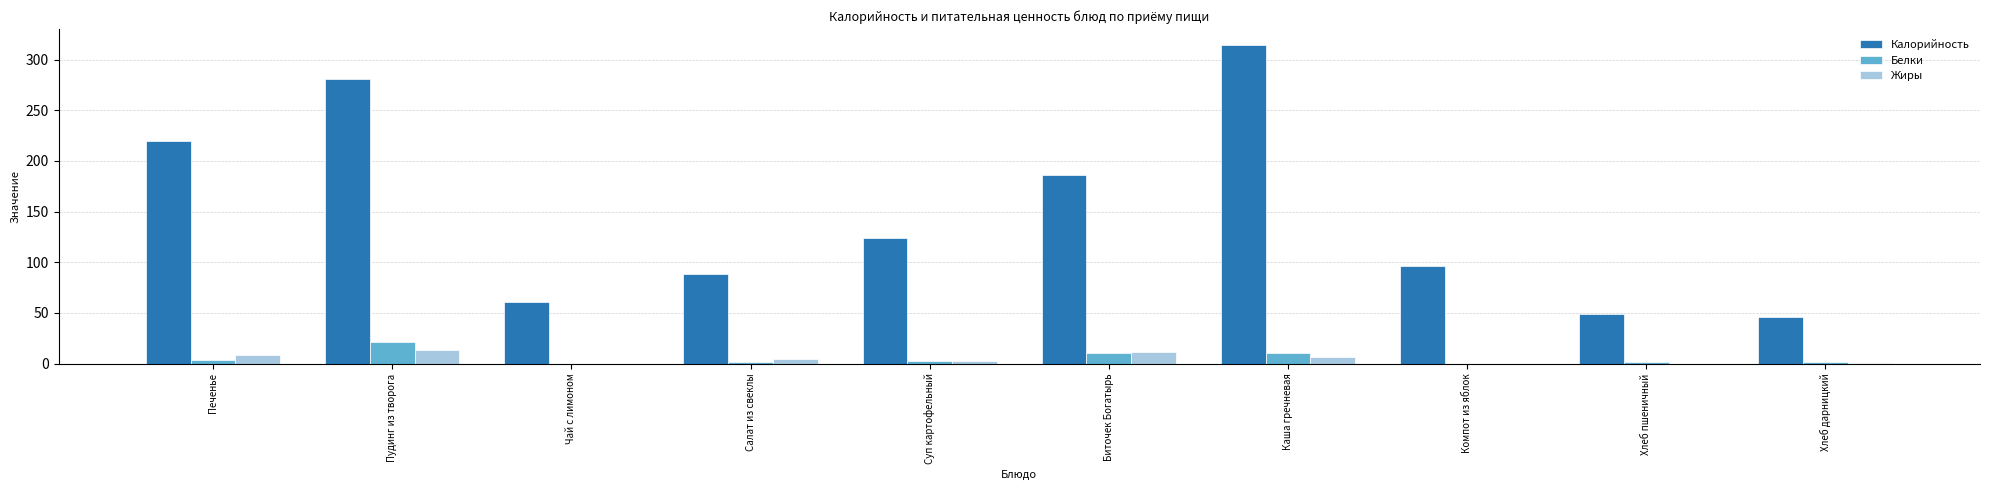

At which label is Калорийность closest to 180?

Биточек Богатырь